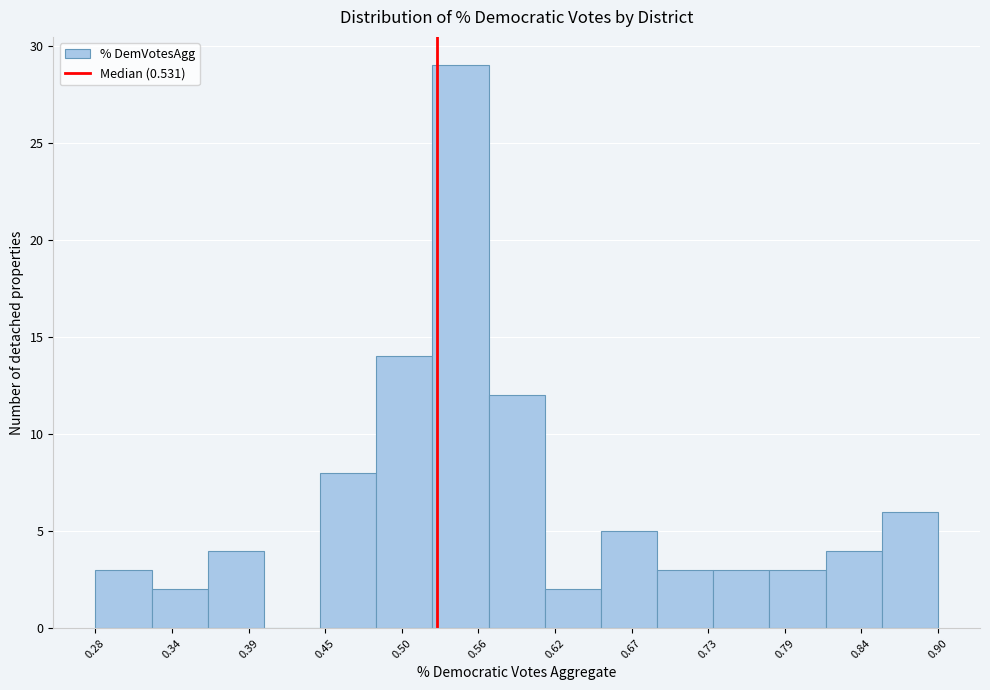

Over which range of the x-axis is the bar tallest?

0.53 to 0.57